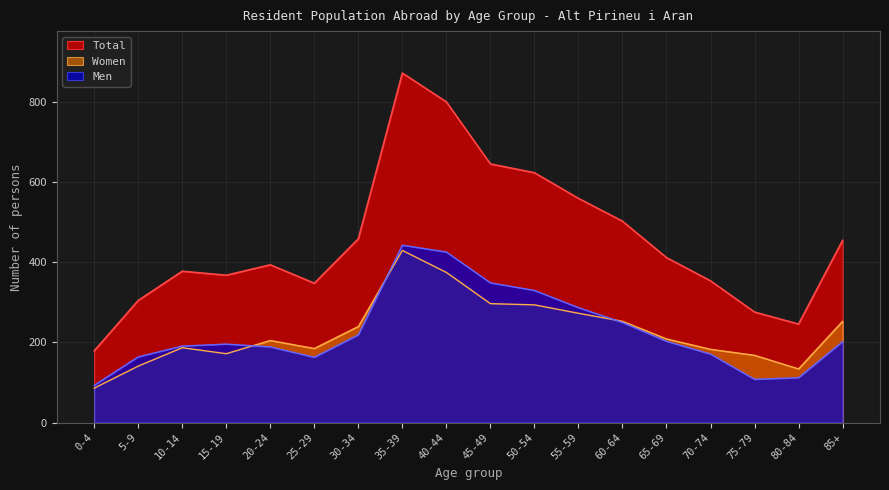

True or false: Total and Women intersect in this chart.

False